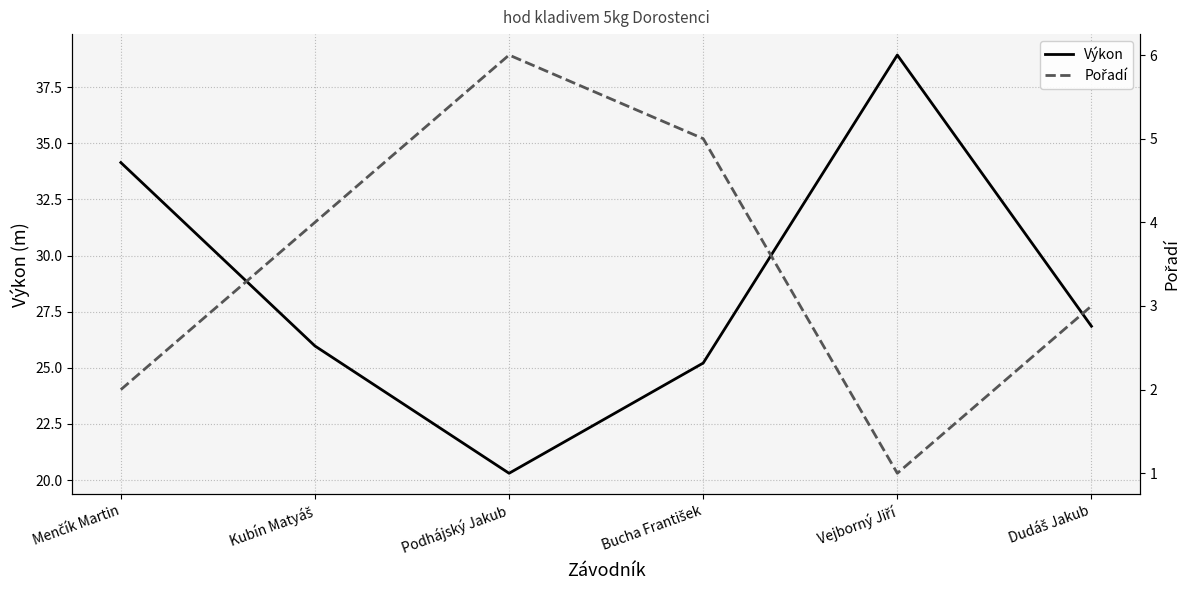

Does the chart display data point markers on the line(s)?

No